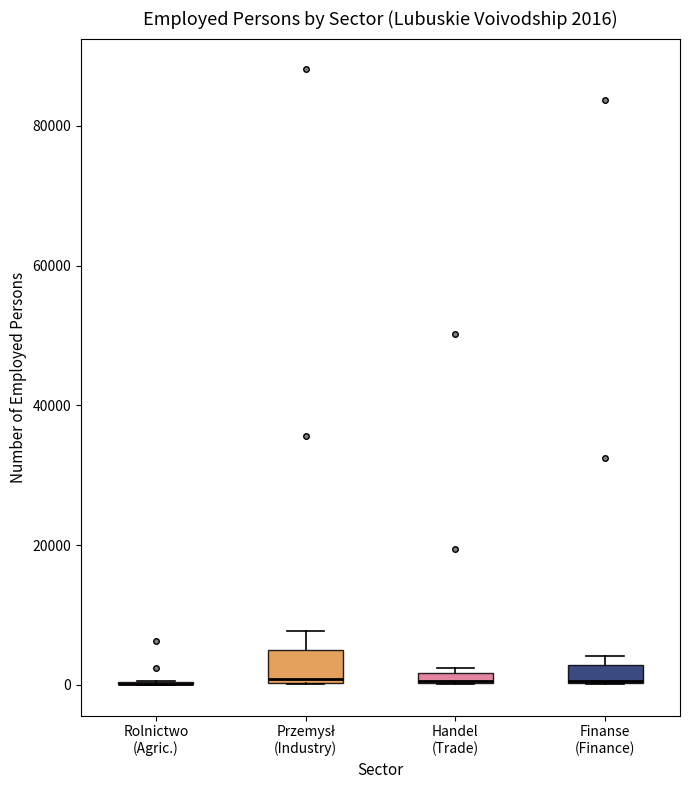

Comparing the boxes themselves (not the whiskers), which one is the tallest?

Przemysł (Industry)